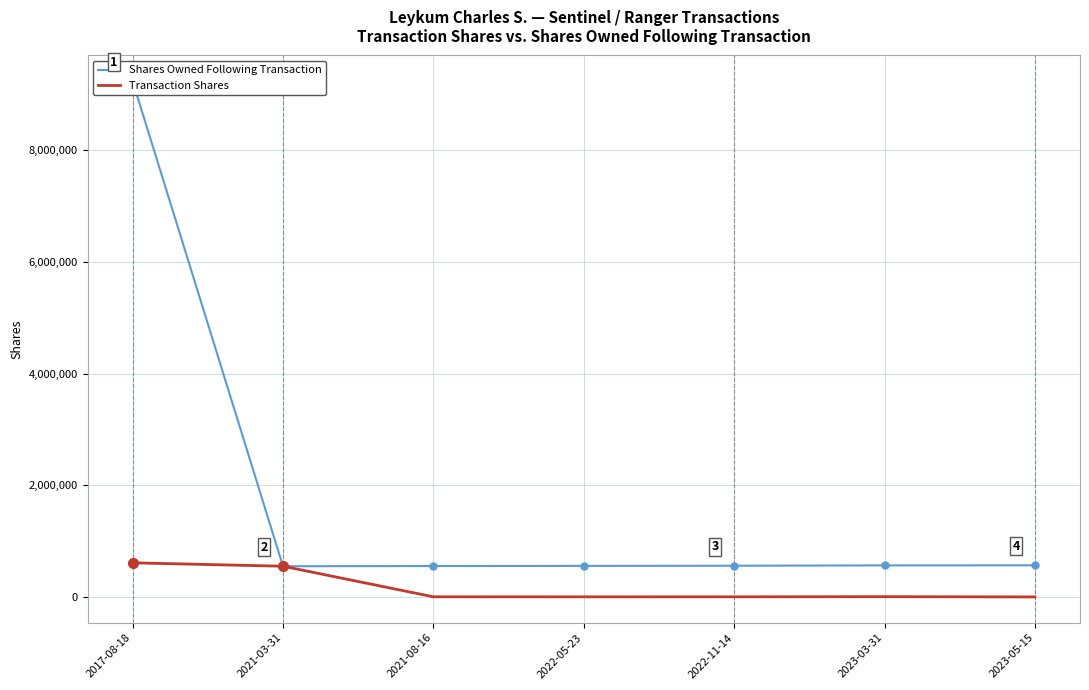

List the series in order of their overall mean, lowest first.

Transaction Shares, Shares Owned Following Transaction